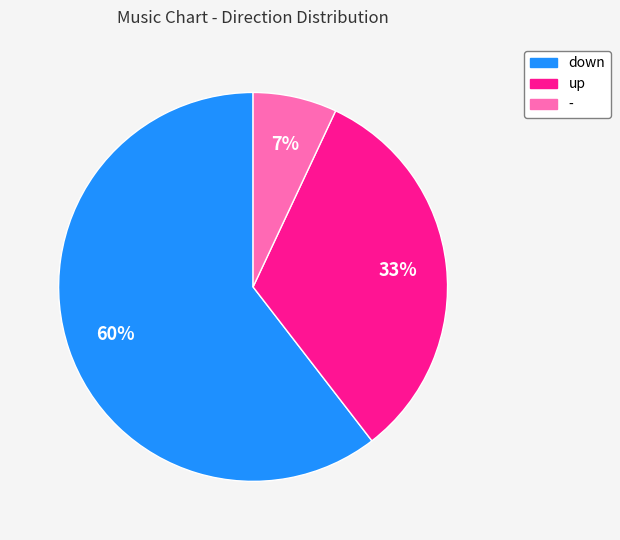

Between up and down, which is larger?

down